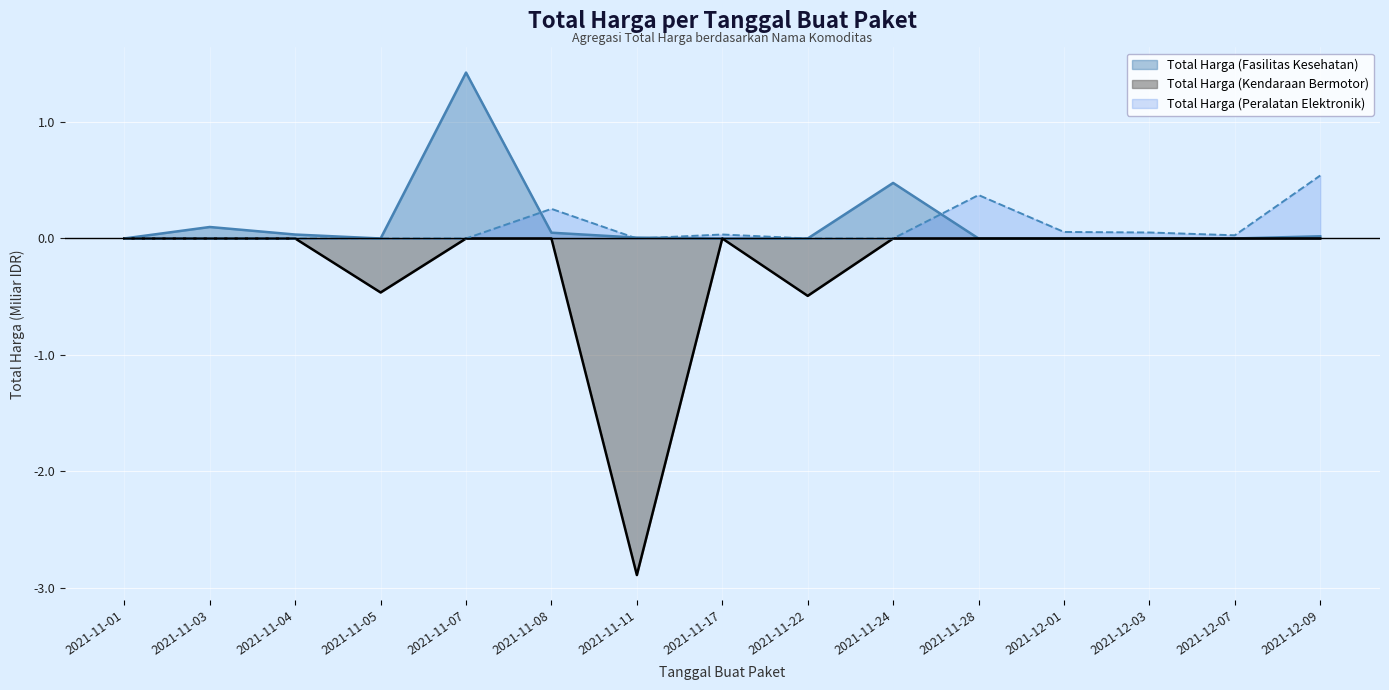

What is the difference between the maximum and minimum values in the Total Harga (Peralatan Elektronik) series?

0.5